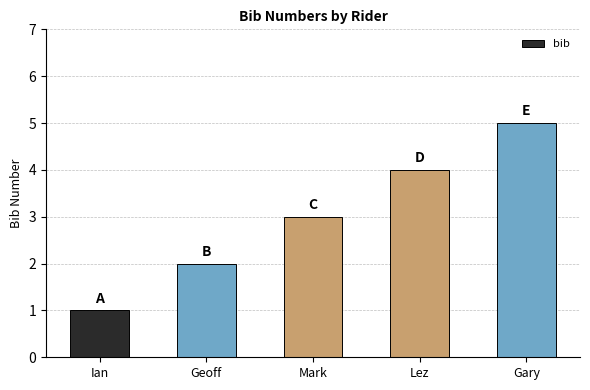

What is the greatest value displayed?

5